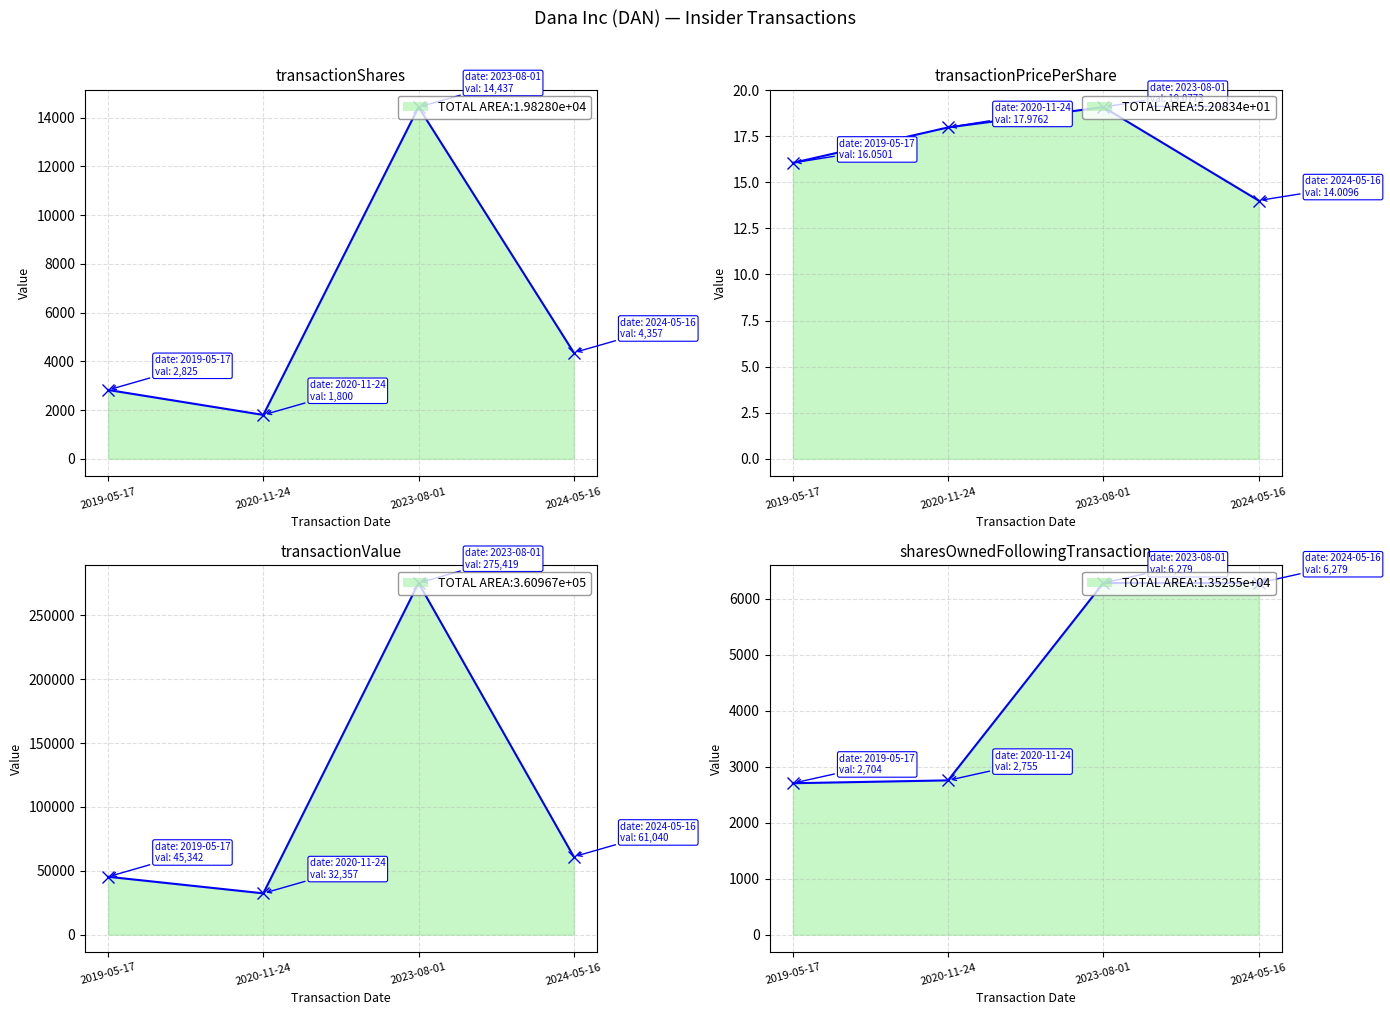

Is it true that sharesOwnedFollowingTransaction equals 4082.1 at 2019-05-17?

False